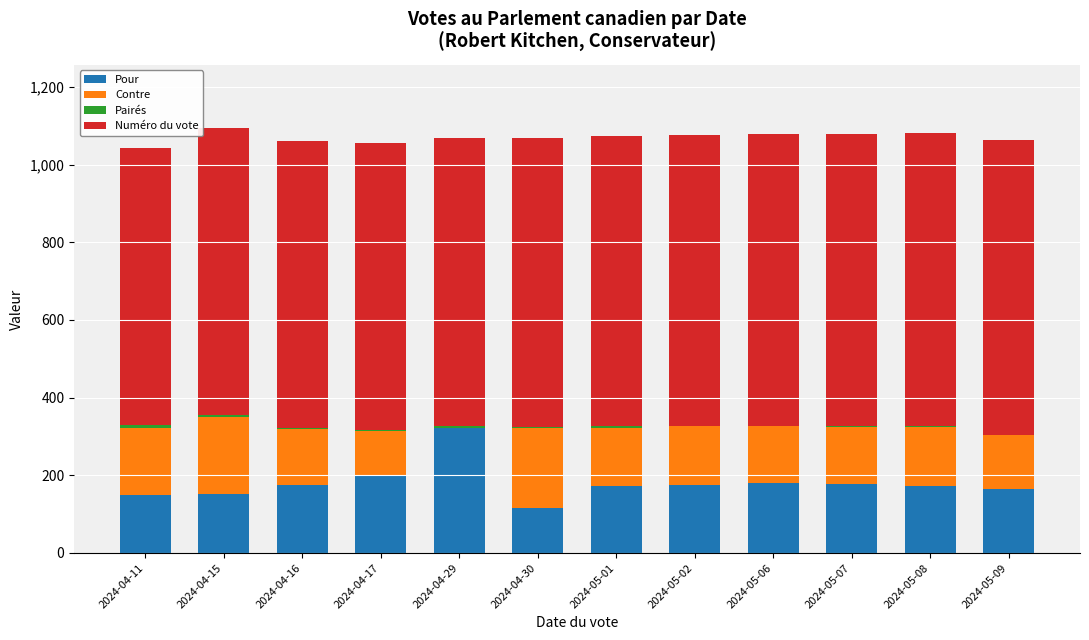

Which category has the highest value in the Pour series?

2024-04-29